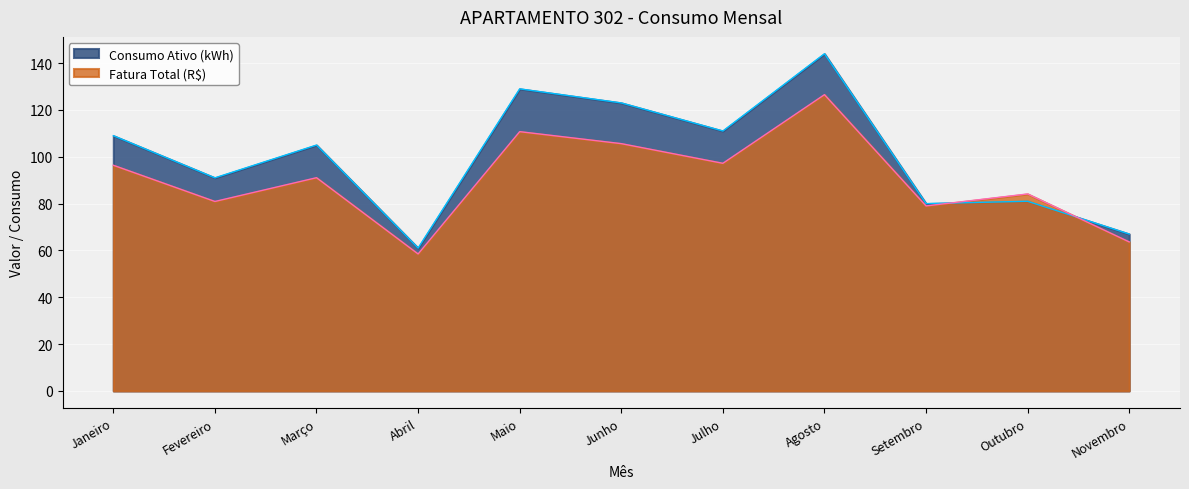

At which label is Fatura Total (R$) closest to 92?

Março